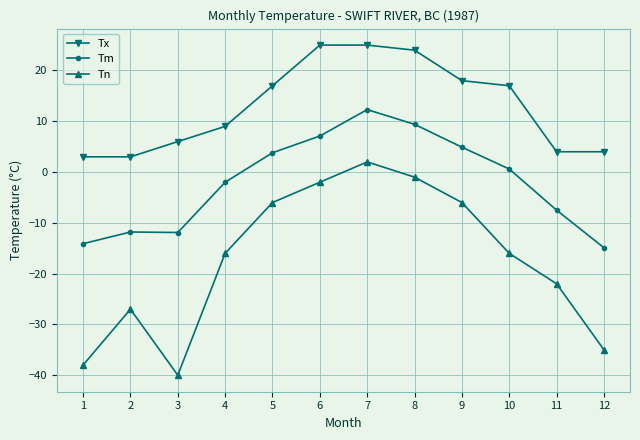

What is the difference between the highest and lowest values at 11?

26.0